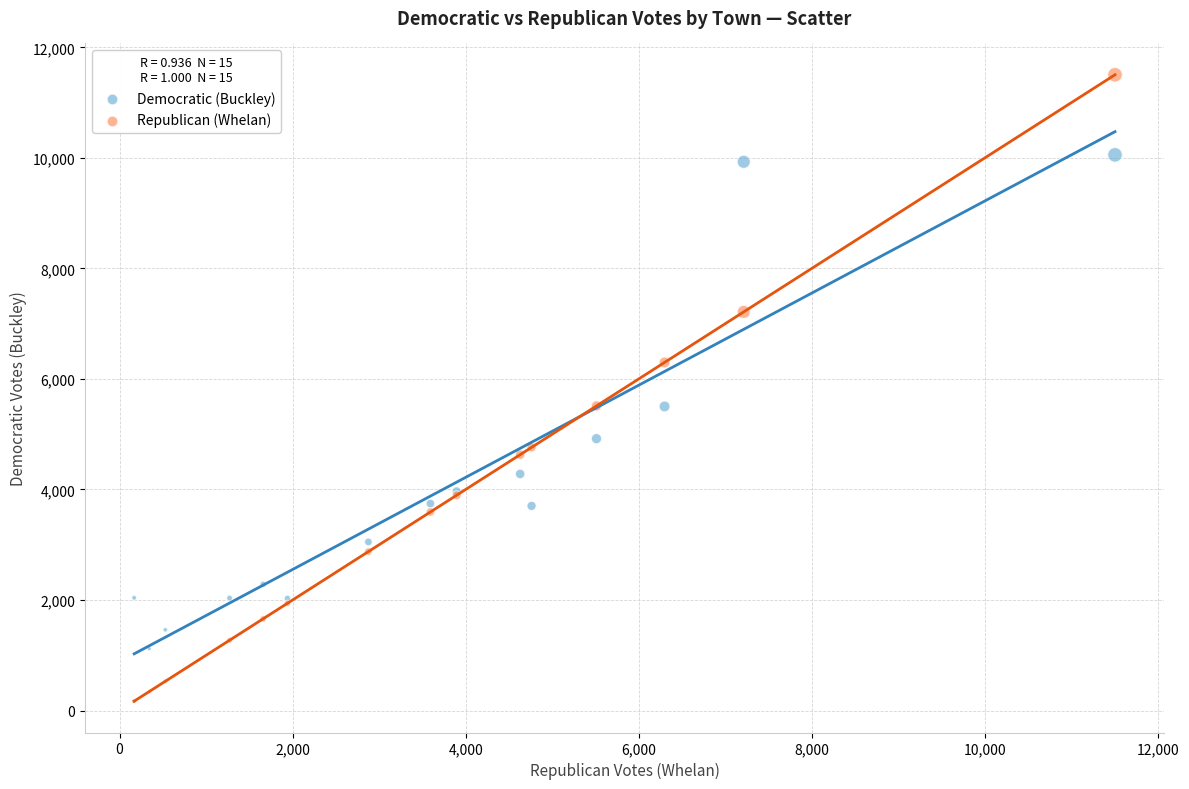

Which series contains the lowest Y value?

Republican (Whelan)